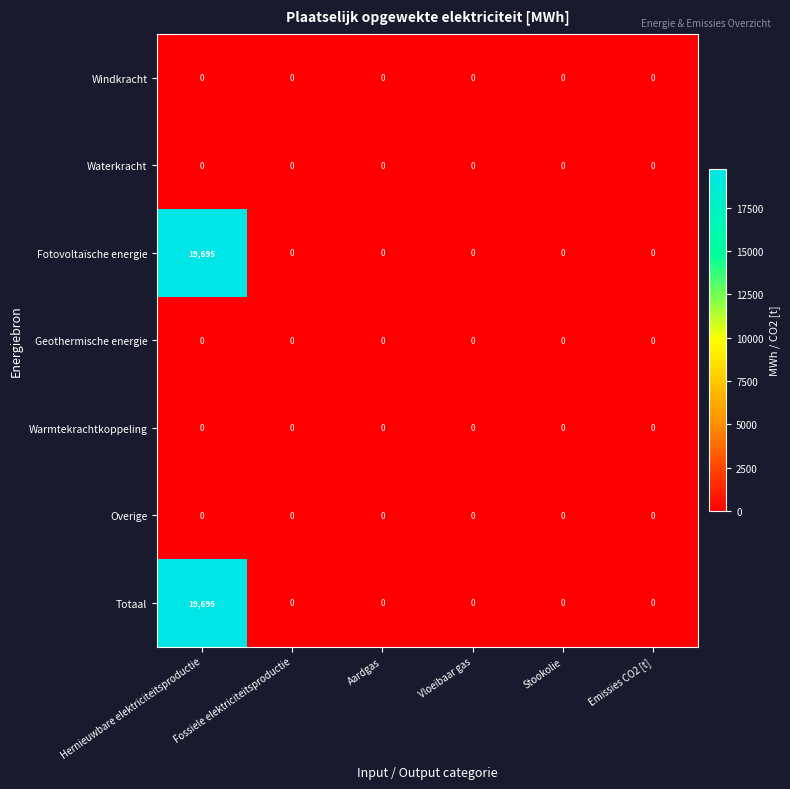

At which category is the sum across all series the highest?

Hernieuwbare elektriciteitsproductie